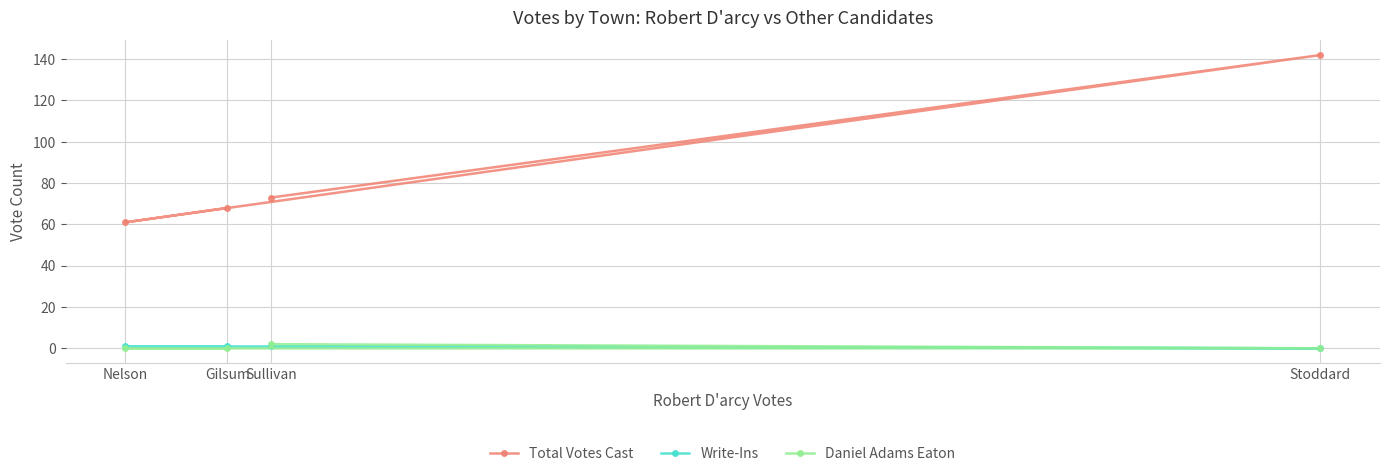

At Nelson, list the series in order from smallest to largest.

Daniel Adams Eaton, Write-Ins, Total Votes Cast